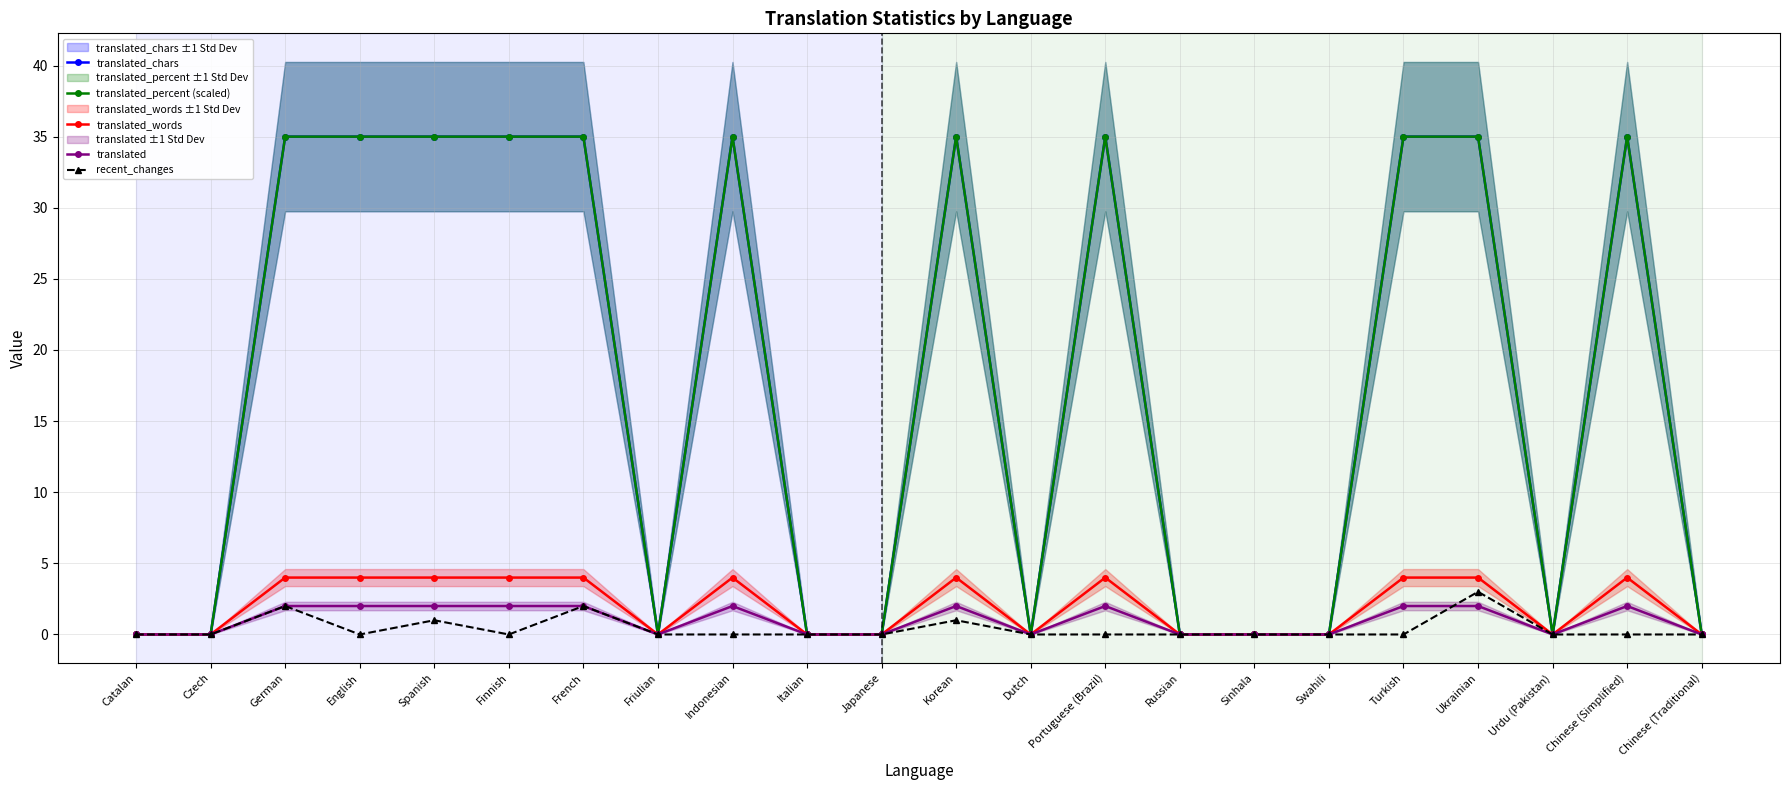

Reading right to left, extract all data points from this chart.

translated_chars: 0	35	0	35	35	0	0	0	35	0	35	0	0	35	0	35	35	35	35	35	0	0
translated_percent (scaled): 0	35	0	35	35	0	0	0	35	0	35	0	0	35	0	35	35	35	35	35	0	0
translated_words: 0	4	0	4	4	0	0	0	4	0	4	0	0	4	0	4	4	4	4	4	0	0
translated: 0	2	0	2	2	0	0	0	2	0	2	0	0	2	0	2	2	2	2	2	0	0
recent_changes: 0	0	0	3	0	0	0	0	0	0	1	0	0	0	0	2	0	1	0	2	0	0